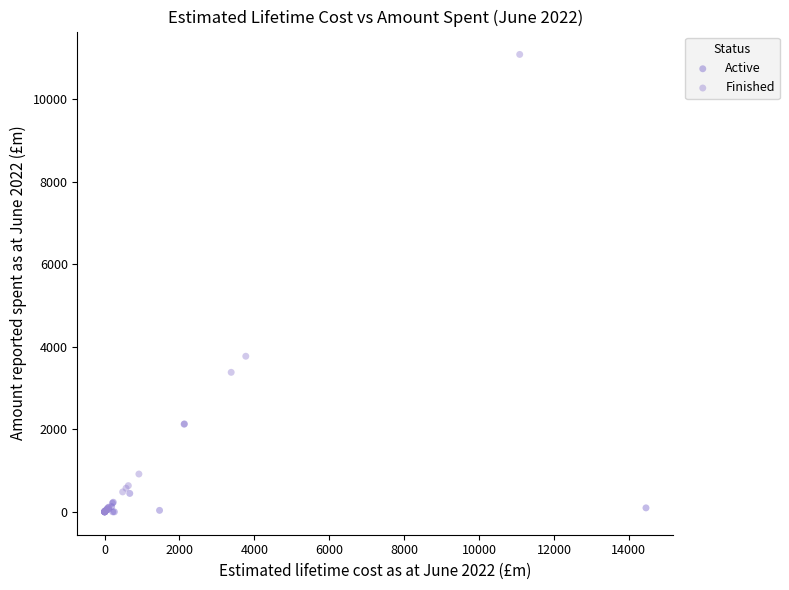

Which series has the largest Y range (max minus min)?

Finished